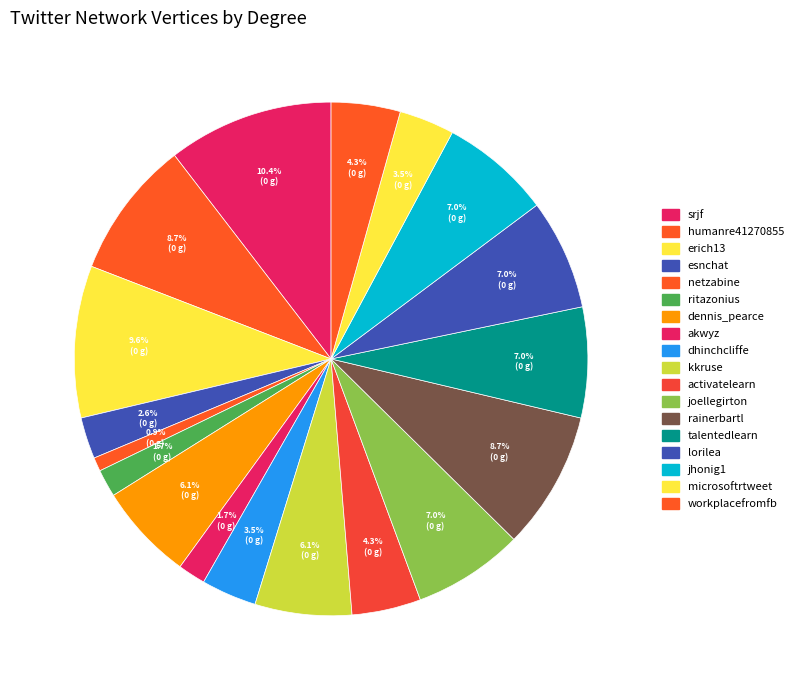

How many slices are in this pie chart?

18